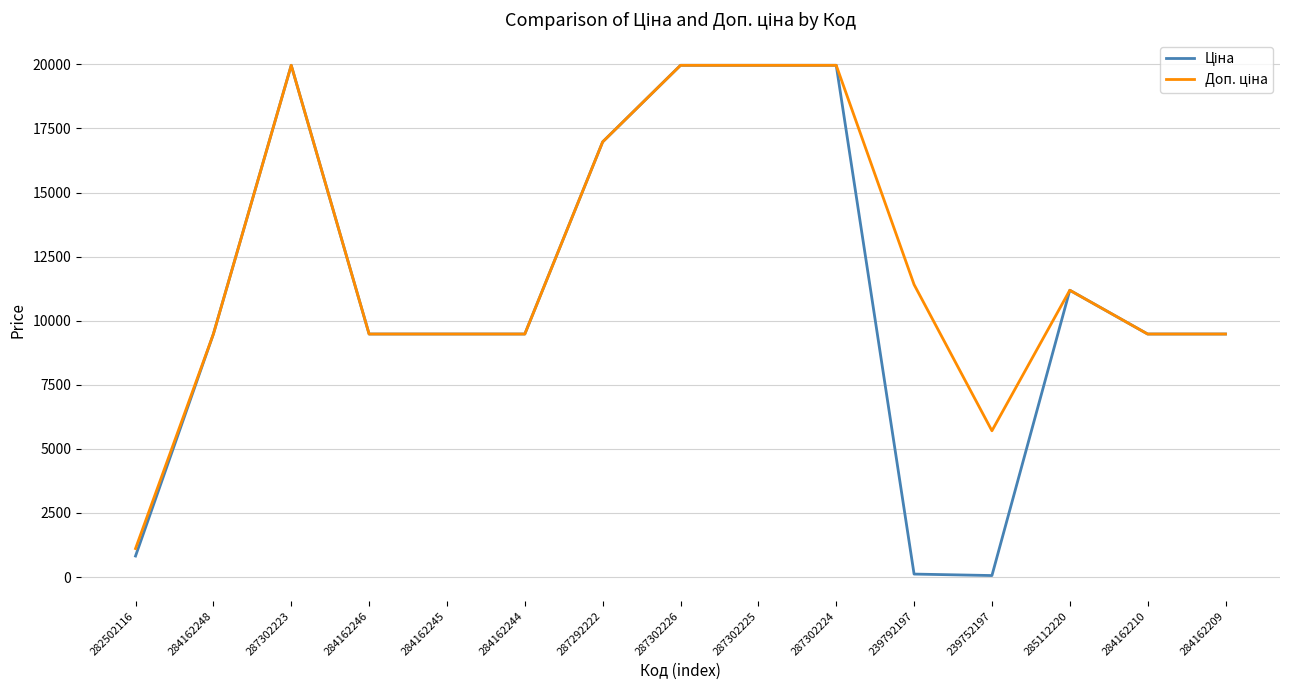

What is the greatest value displayed?

19964.2